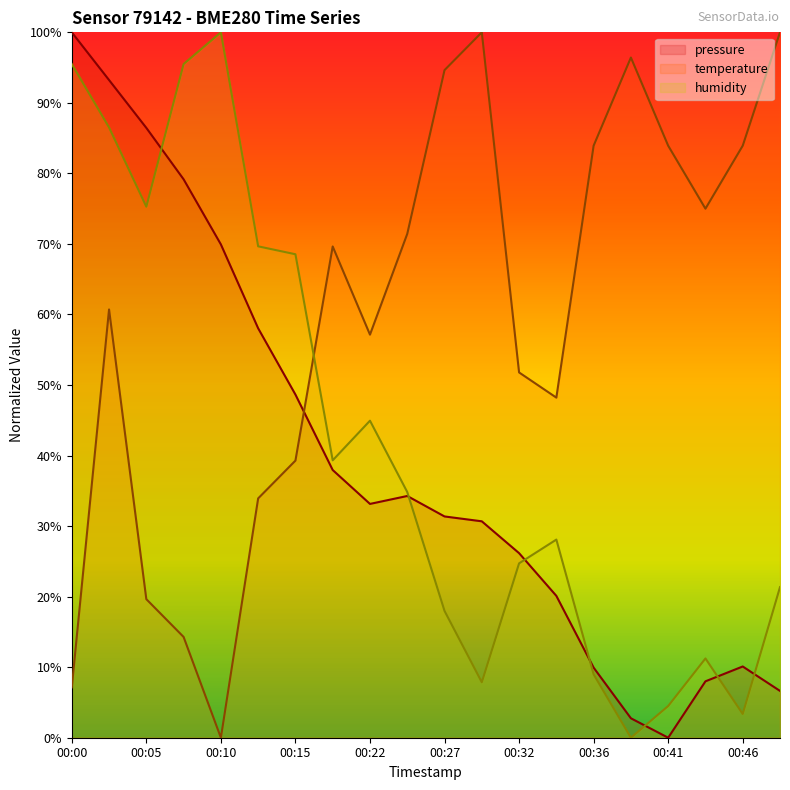

What is the sum of all humidity values?

838.2